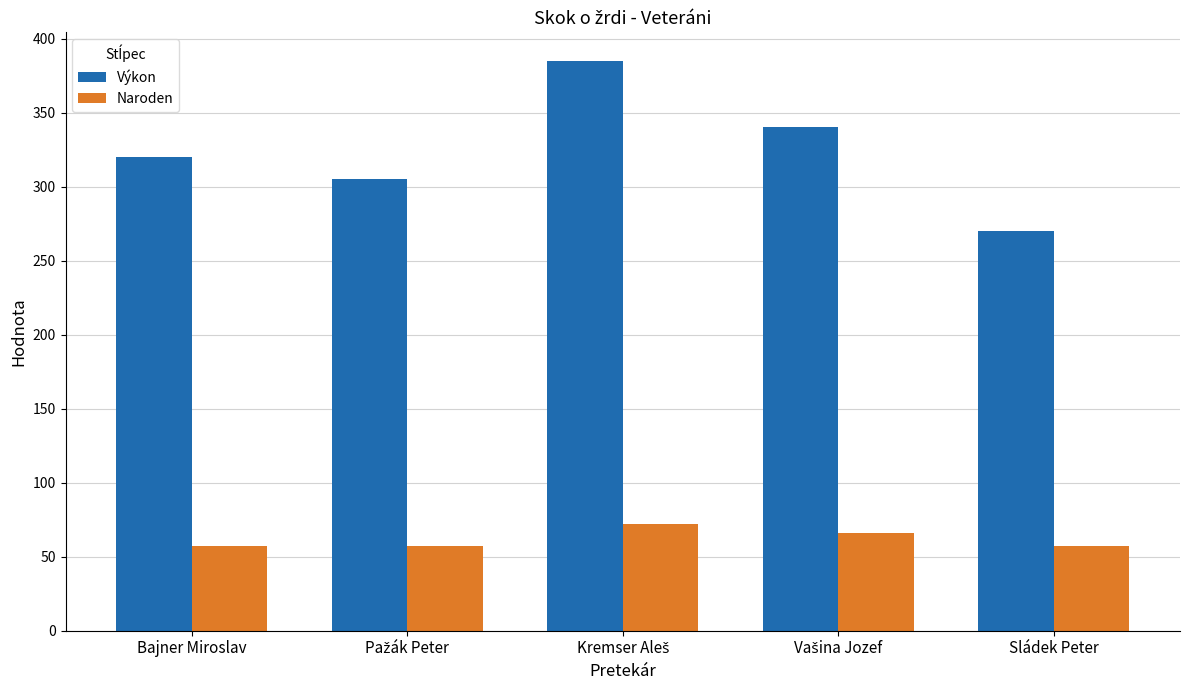

Which series has the widest spread of values?

Výkon